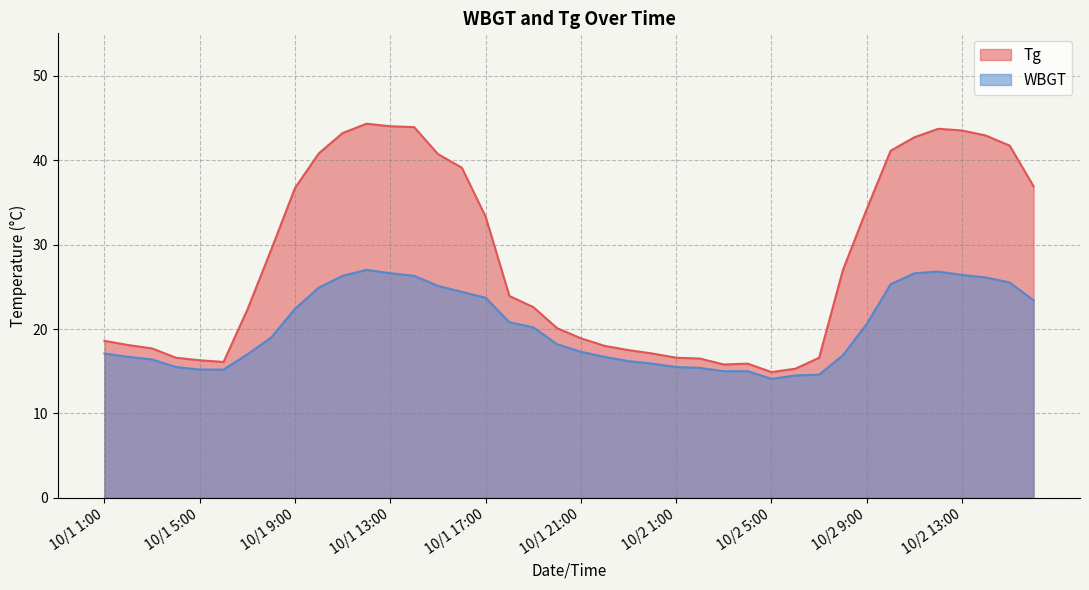

True or false: Tg has more than 0 points higher than both neighbors.

True